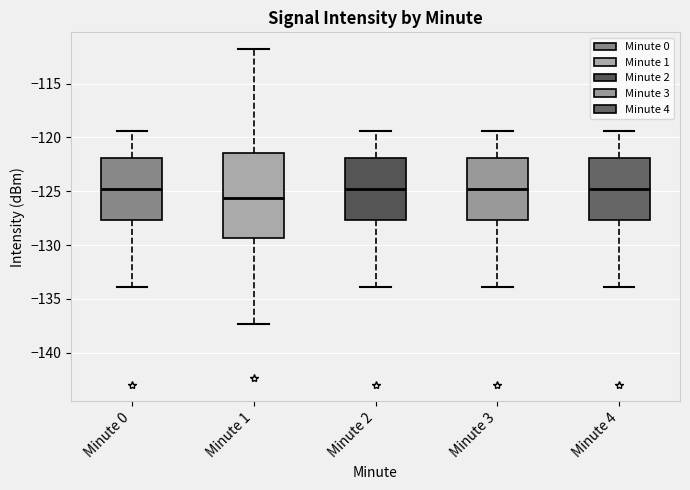

Where does the median line of the box for Minute 4 sit on the y-axis? The values are not printed on the chart, so give them approximately, as read against the axis.

-125.0